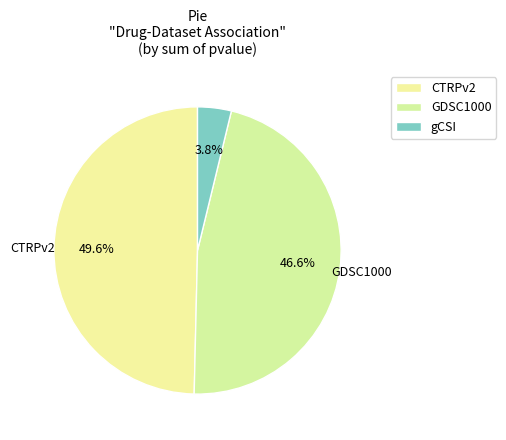

Count the number of slices in the pie.

3